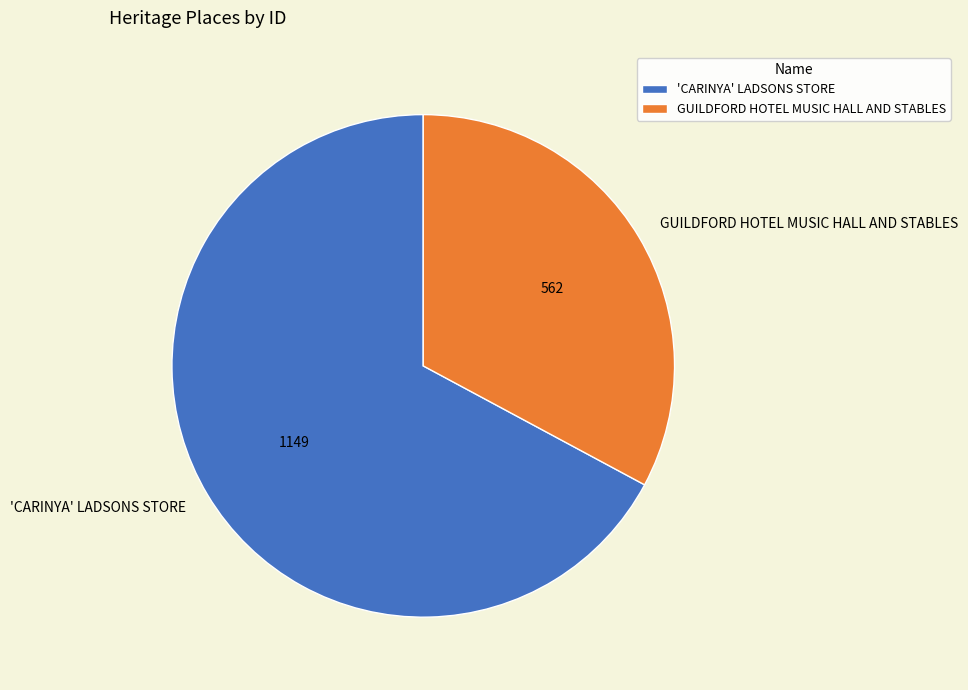

Between 'CARINYA' LADSONS STORE and GUILDFORD HOTEL MUSIC HALL AND STABLES, which is larger?

'CARINYA' LADSONS STORE